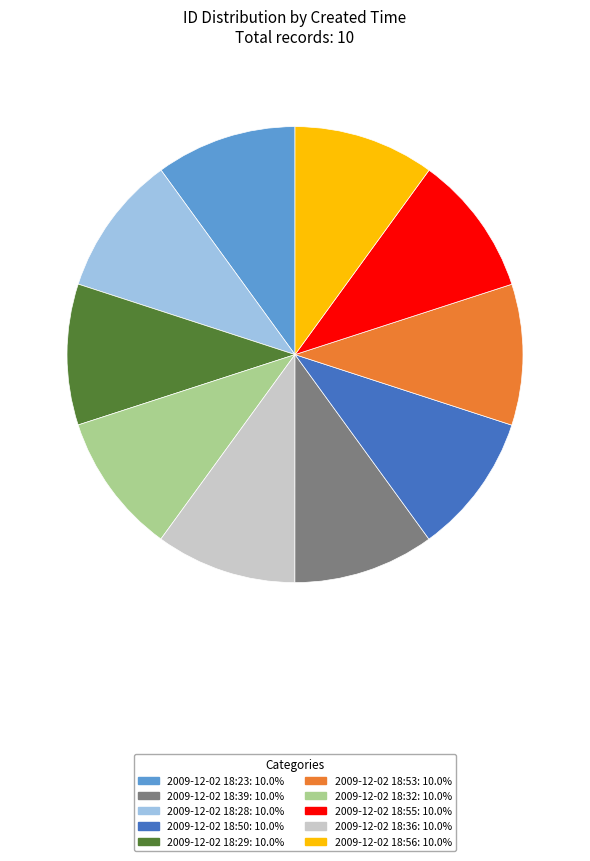

Does any single category account for the majority?

No